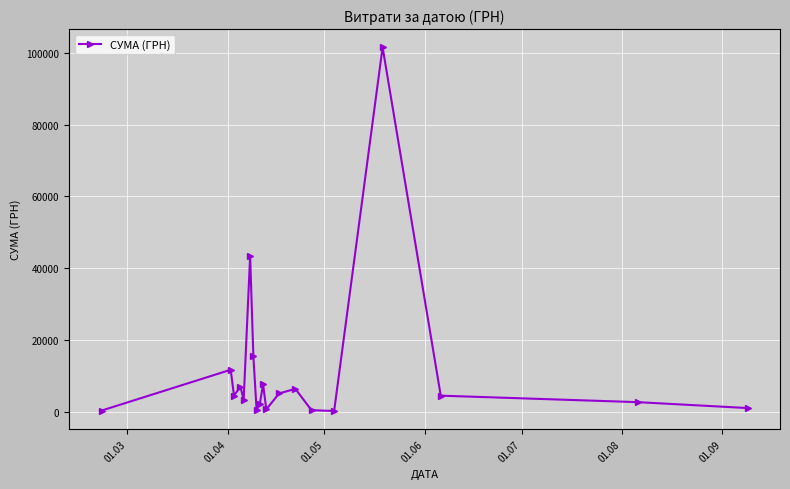

True or false: the data has more than 0 interior local peaks.

True